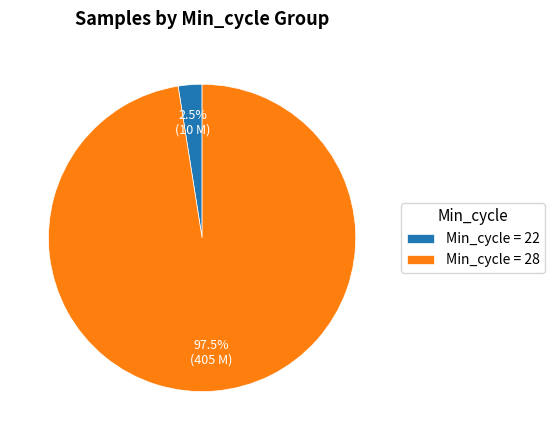

Does Min_cycle = 22 represent more than half of the total?

No